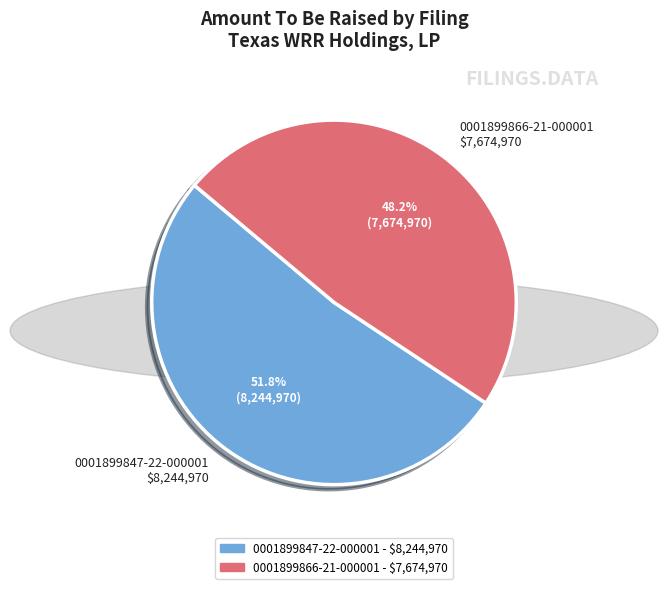

True or false: 0001899866-21-000001 accounts for 55% of the total.

False